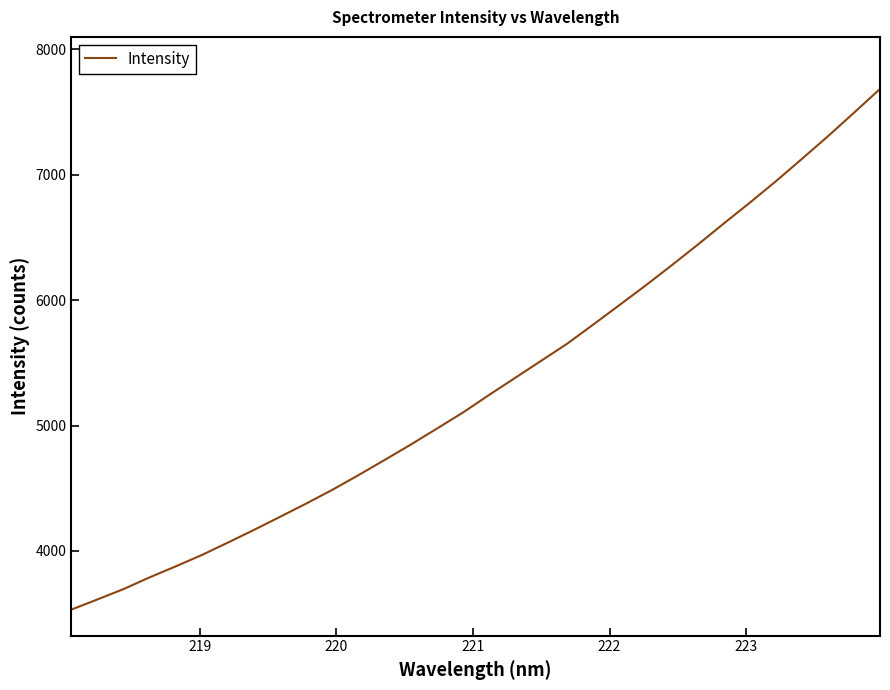

What is the maximum value shown in the chart?

7685.1